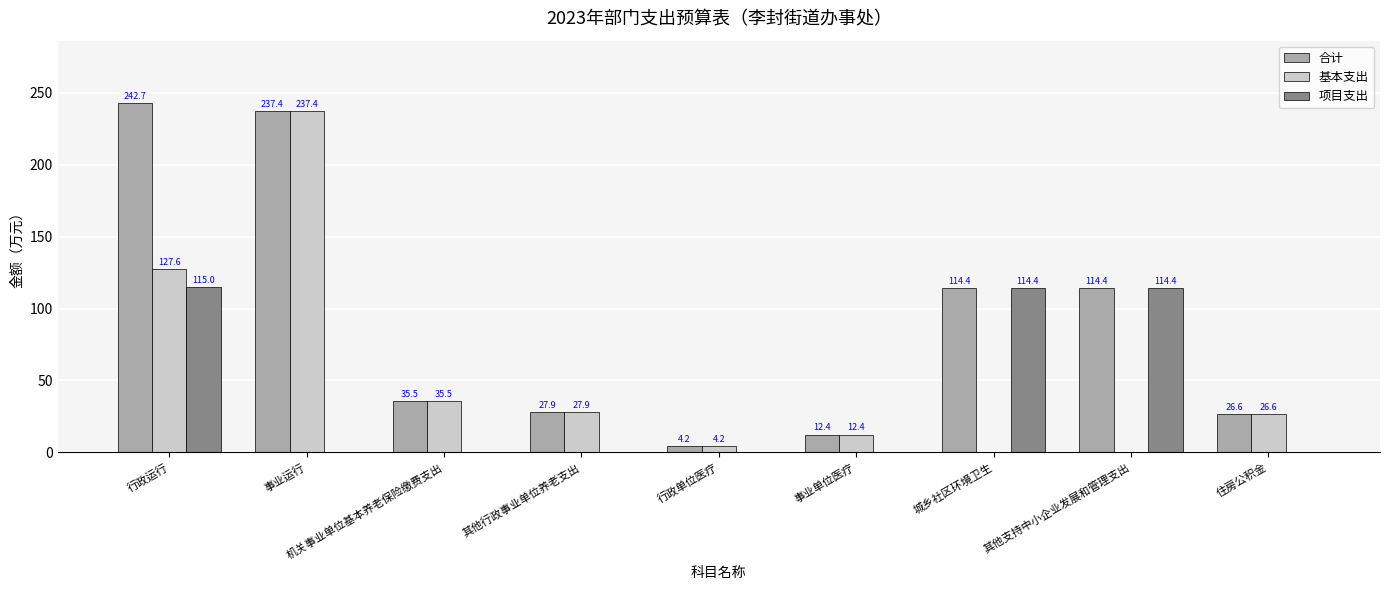

What value does the 基本支出 series have at 住房公积金?

26.6